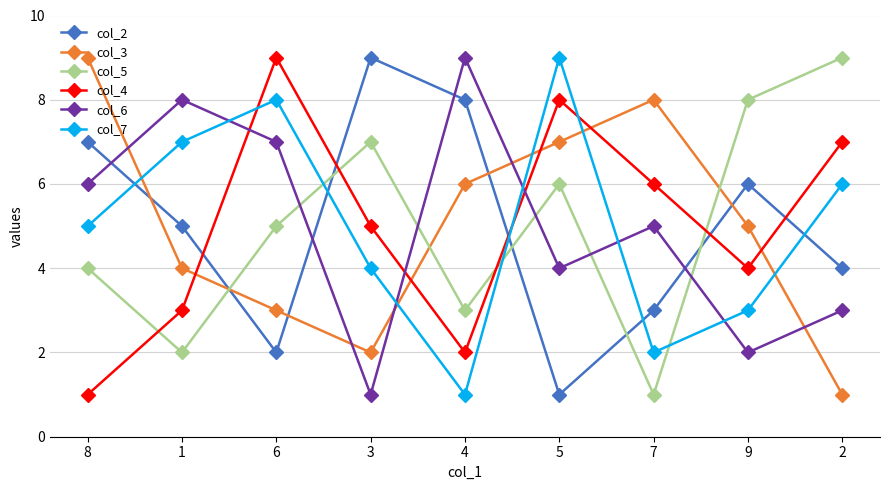

How many series are shown in this chart?

6